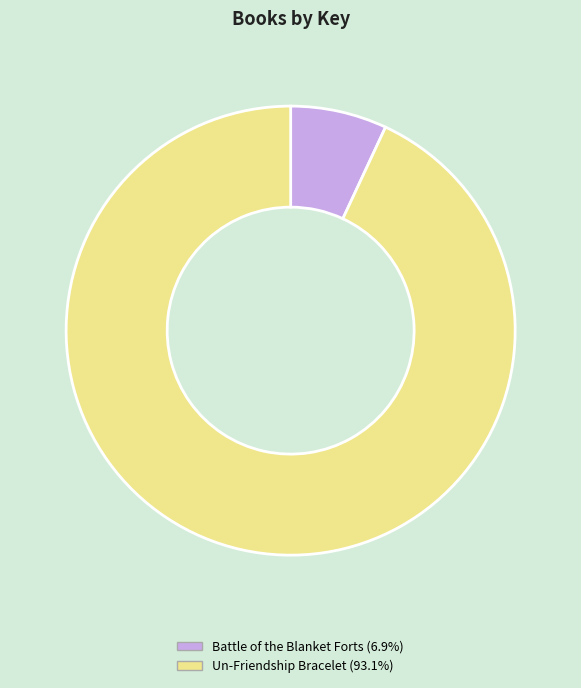

Is there any slice that represents more than half of the pie?

Yes